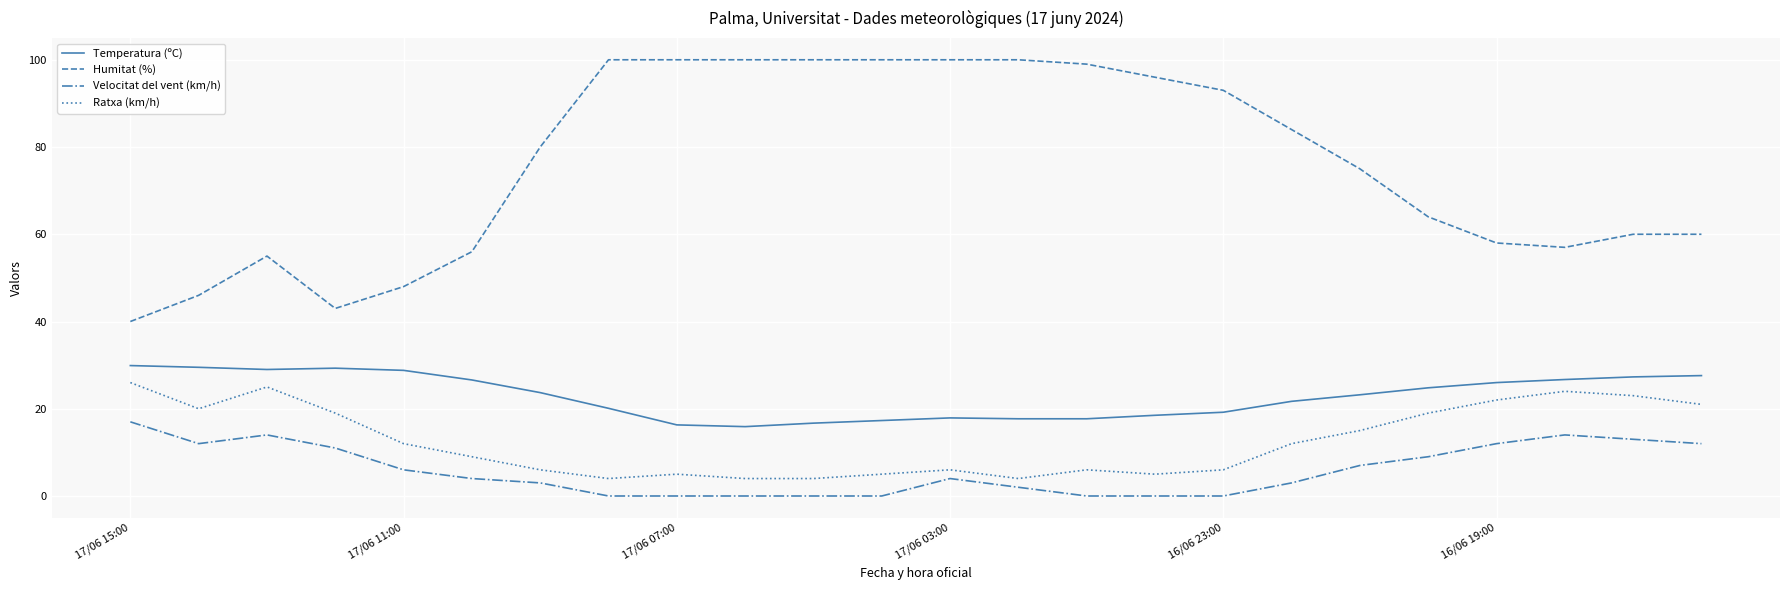

Which series has the largest range (max minus min)?

Humitat (%)